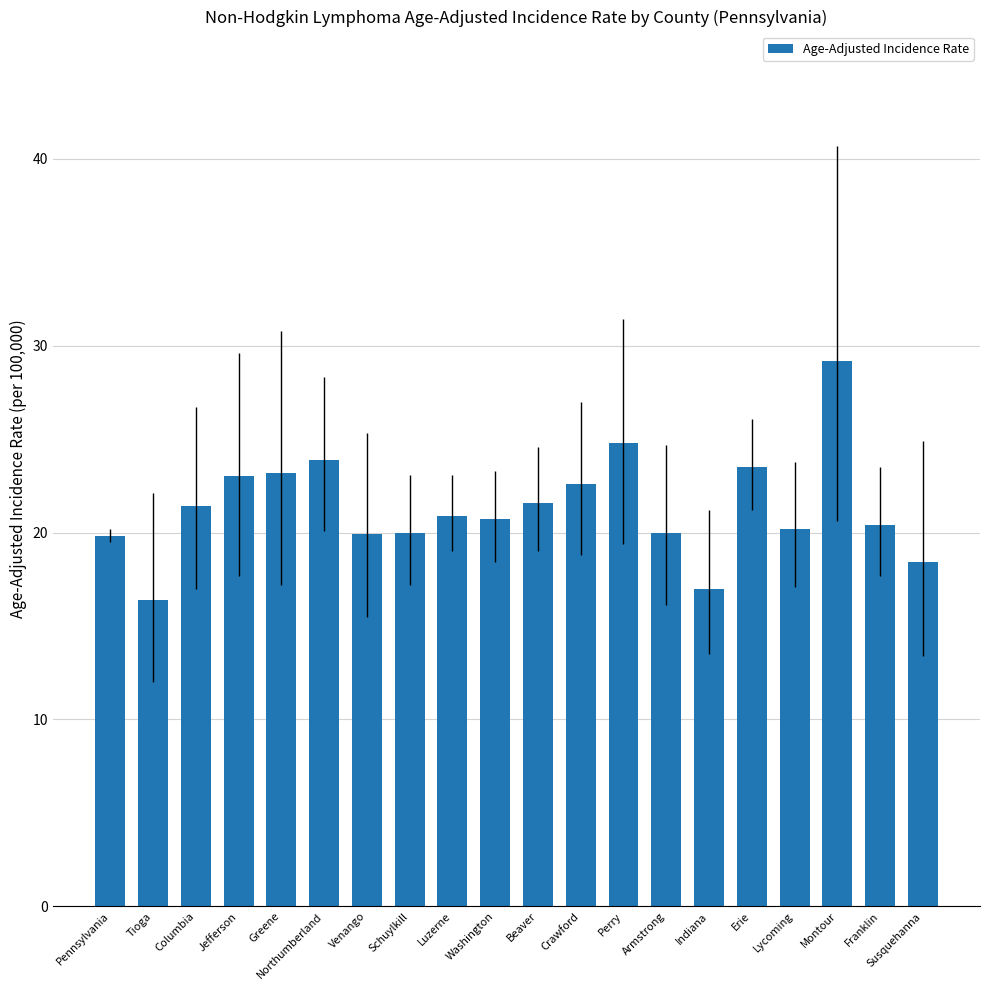

Are the bars grouped side by side (vs. stacked)?

No